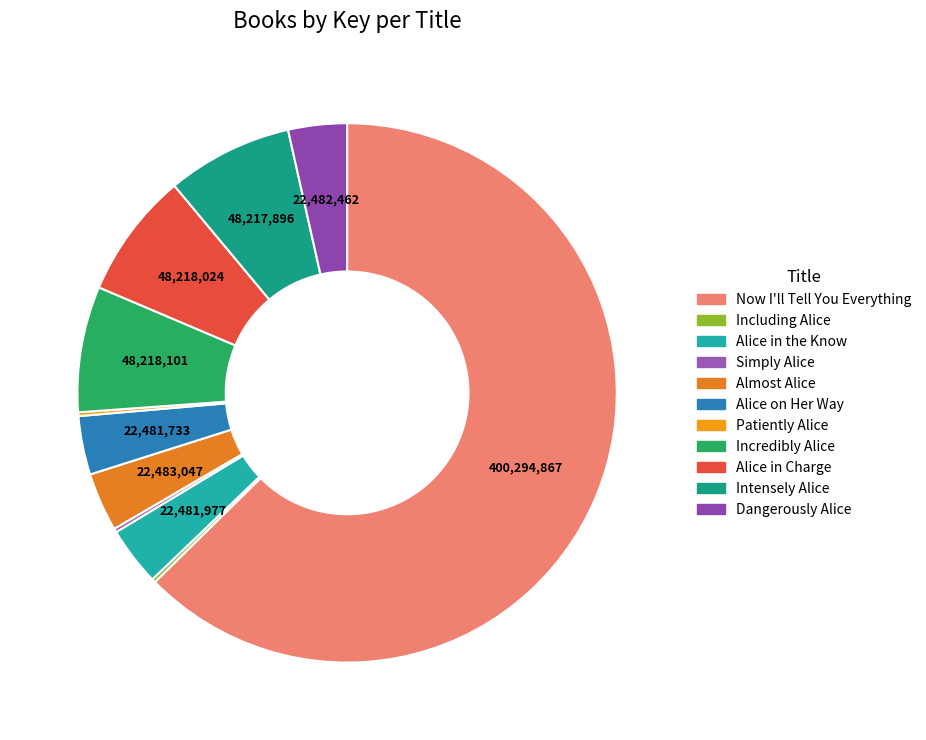

What percentage is NOT represented by Patiently Alice?

99.8%